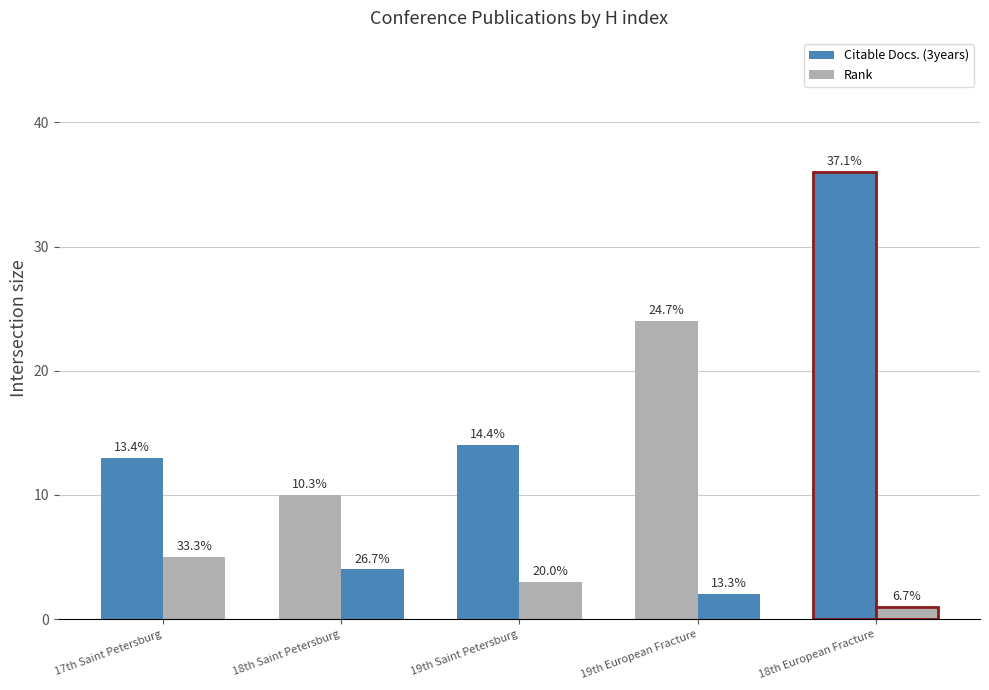

What is the highest value of the Citable Docs. (3years) series?

36